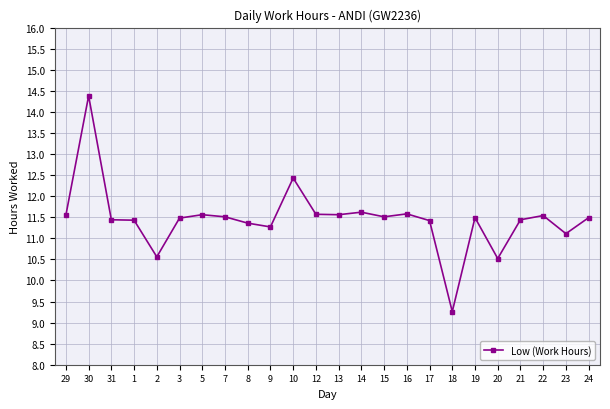

How many data points are less than 11?

3